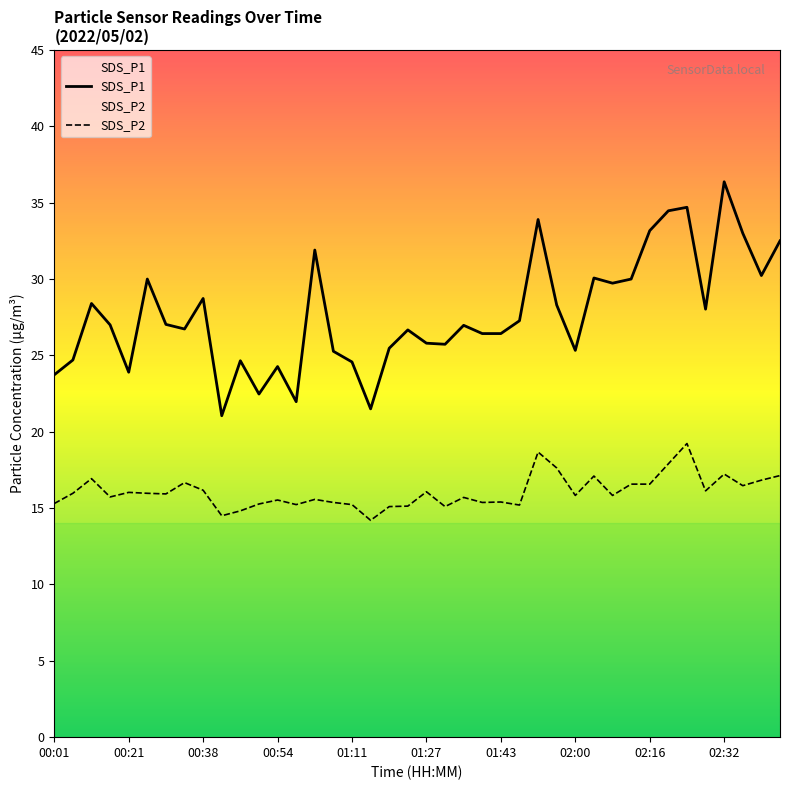

Reading left to right, transcribe all the data shown in this chart.

SDS_P1: 23.7	24.7	28.4	27.0	23.9	30.0	27.0	26.7	28.7	21.1	24.6	22.5	24.3	22.0	31.9	25.3	24.6	21.5	25.5	26.7	25.8	25.7	27.0	26.4	26.4	27.3	33.9	28.3	25.3	30.1	29.7	30.0	33.2	34.5	34.7	28.0	36.4	33.0	30.2	32.5
SDS_P2: 15.3	16.0	16.9	15.7	16.0	16.0	15.9	16.7	16.2	14.5	14.8	15.3	15.5	15.2	15.6	15.4	15.2	14.2	15.1	15.1	16.1	15.1	15.7	15.4	15.4	15.2	18.7	17.6	15.8	17.1	15.8	16.6	16.6	17.9	19.2	16.1	17.2	16.5	16.8	17.1